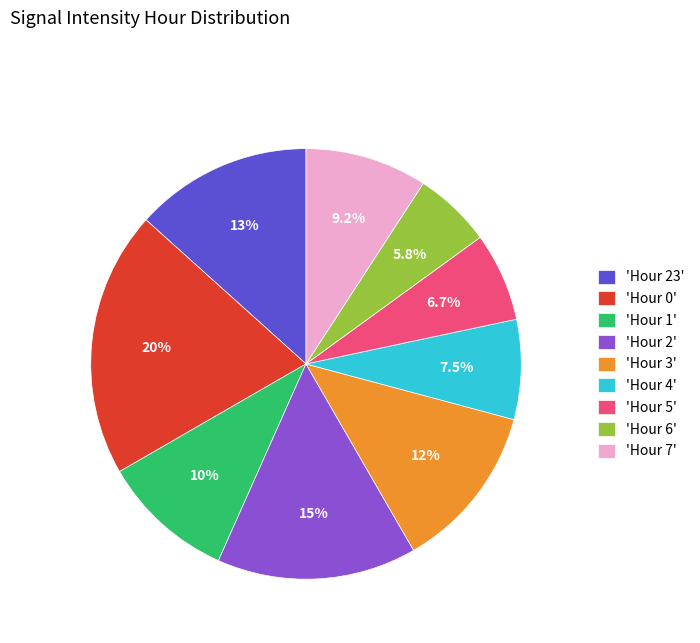

What percentage is NOT represented by 'Hour 0'?

80.0%